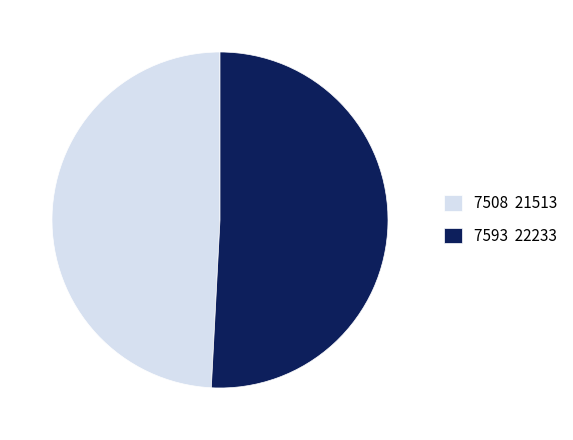

Is the sum of 7593 22233 and 7508 21513 greater than half?

Yes